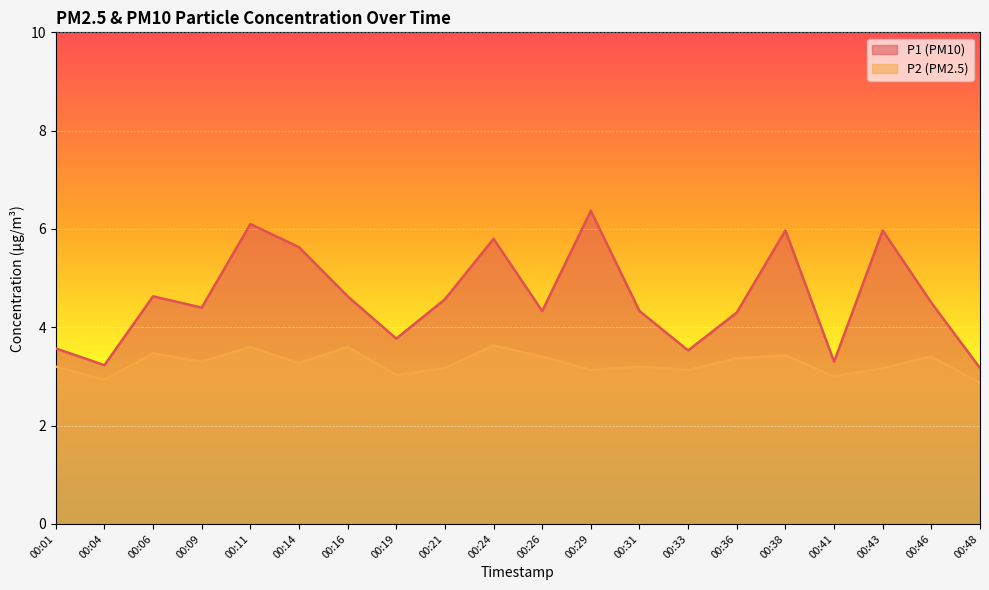

Reading left to right, list all the values displayed in this chart.

P1: 3.6	3.2	4.6	4.4	6.1	5.6	4.6	3.8	4.6	5.8	4.3	6.4	4.3	3.5	4.3	6.0	3.3	6.0	4.5	3.2
P2: 3.2	2.9	3.5	3.3	3.6	3.3	3.6	3.0	3.2	3.6	3.4	3.1	3.2	3.1	3.4	3.4	3.0	3.2	3.4	2.9